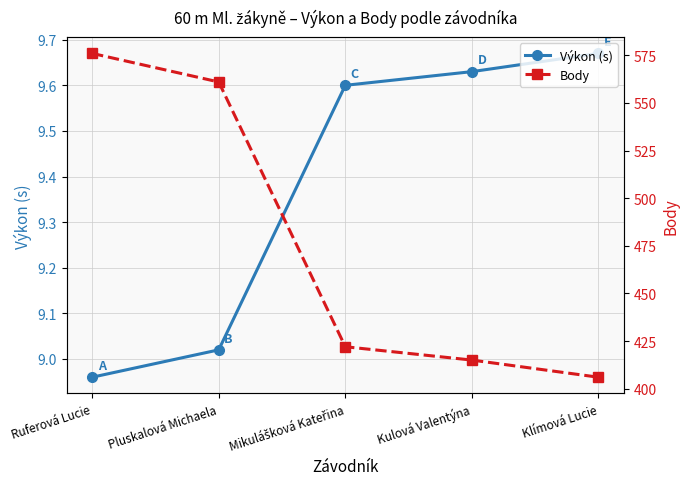

Read the Výkon (s) value at Ruferová Lucie.

9.0